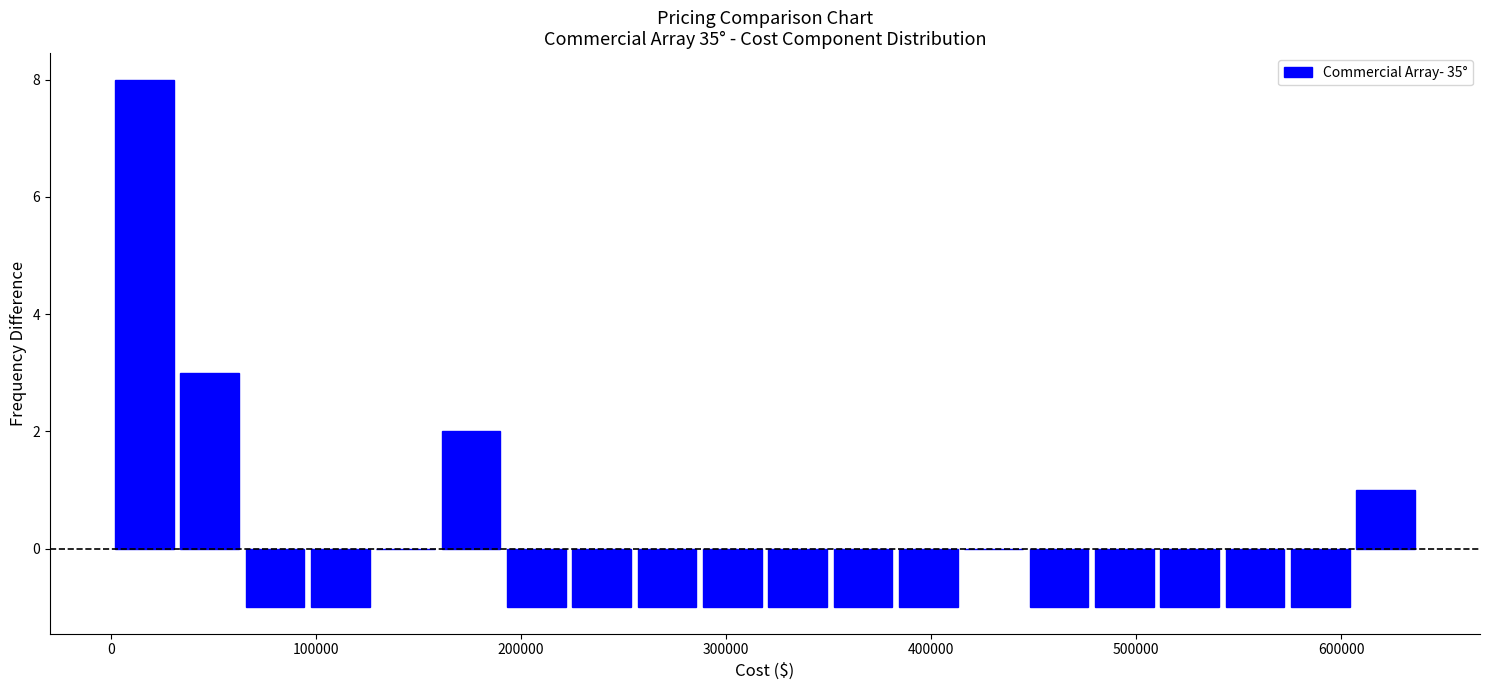

Read against the x-axis, roughly where is the centre of the tallest bar?

20000